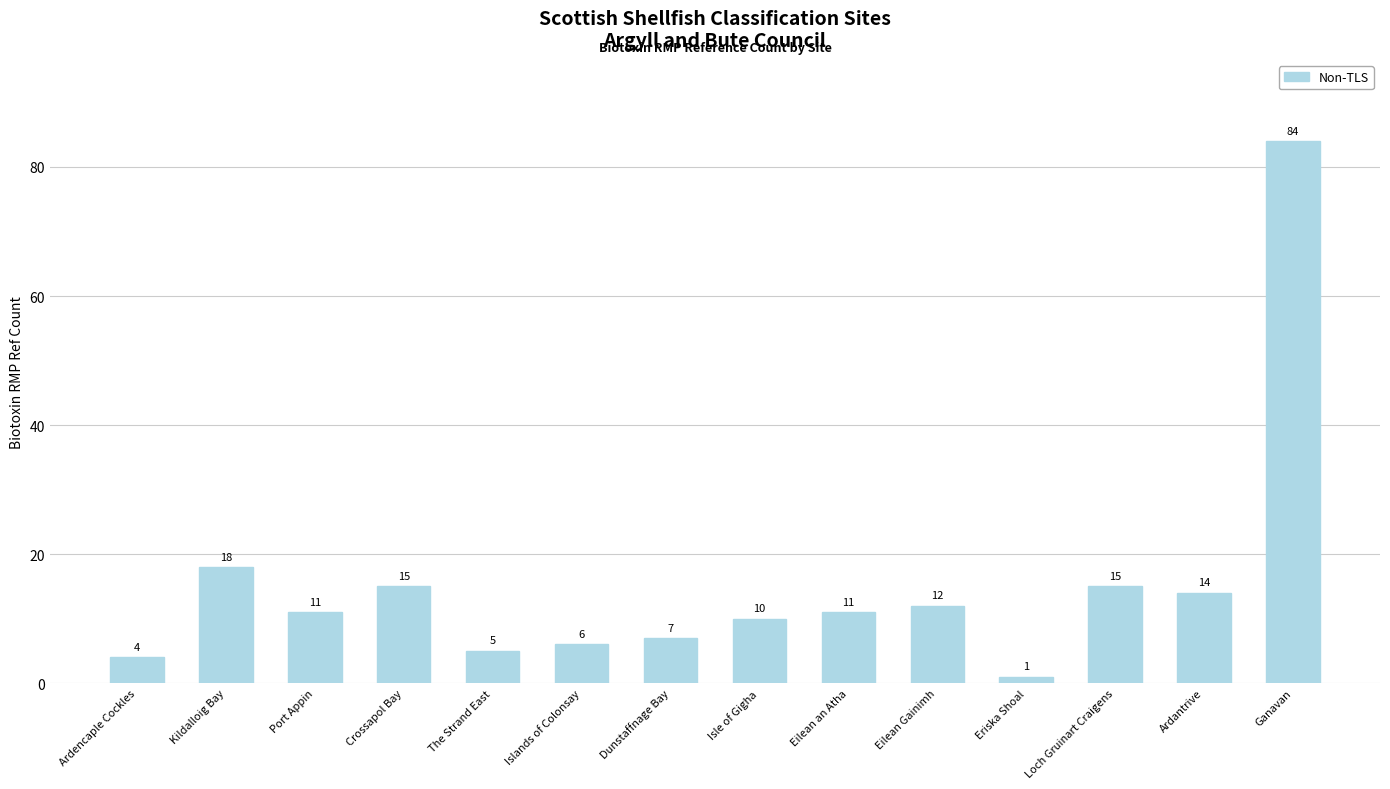

What is the average value?

15